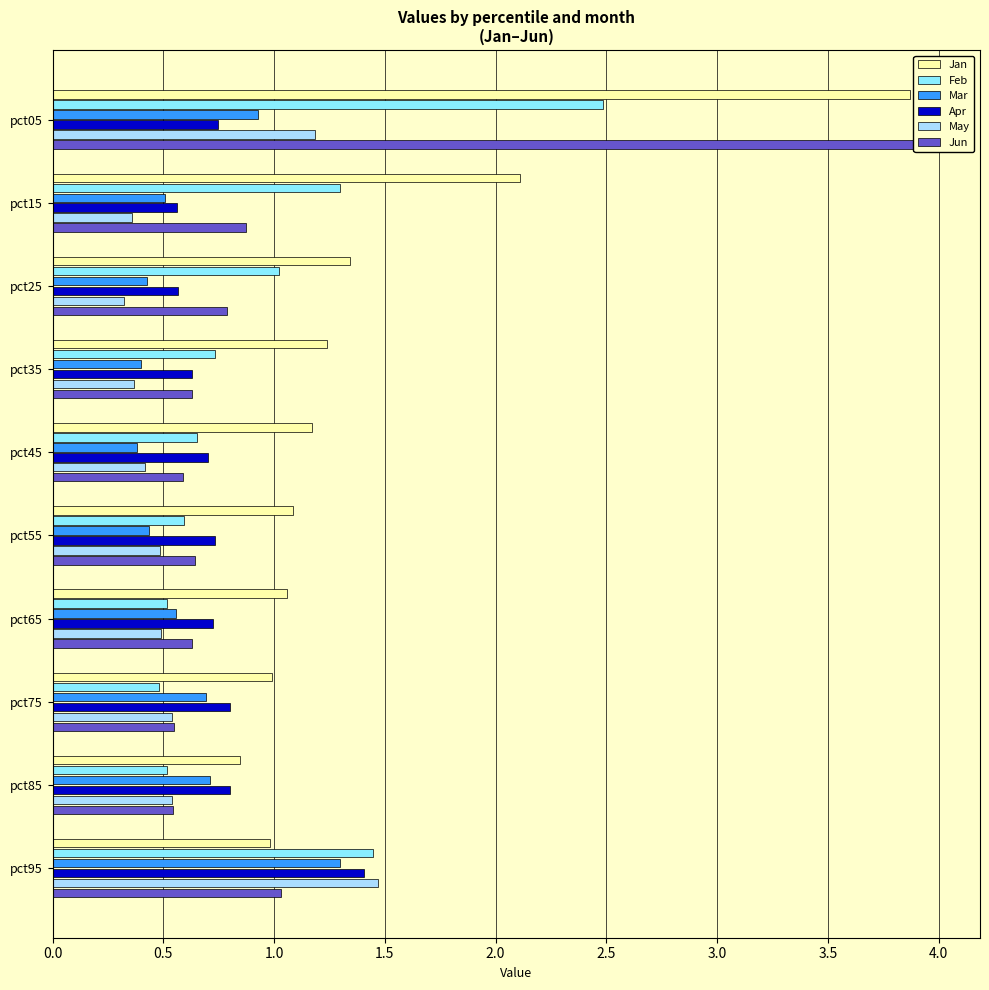

How many distinct data groups are displayed?

6